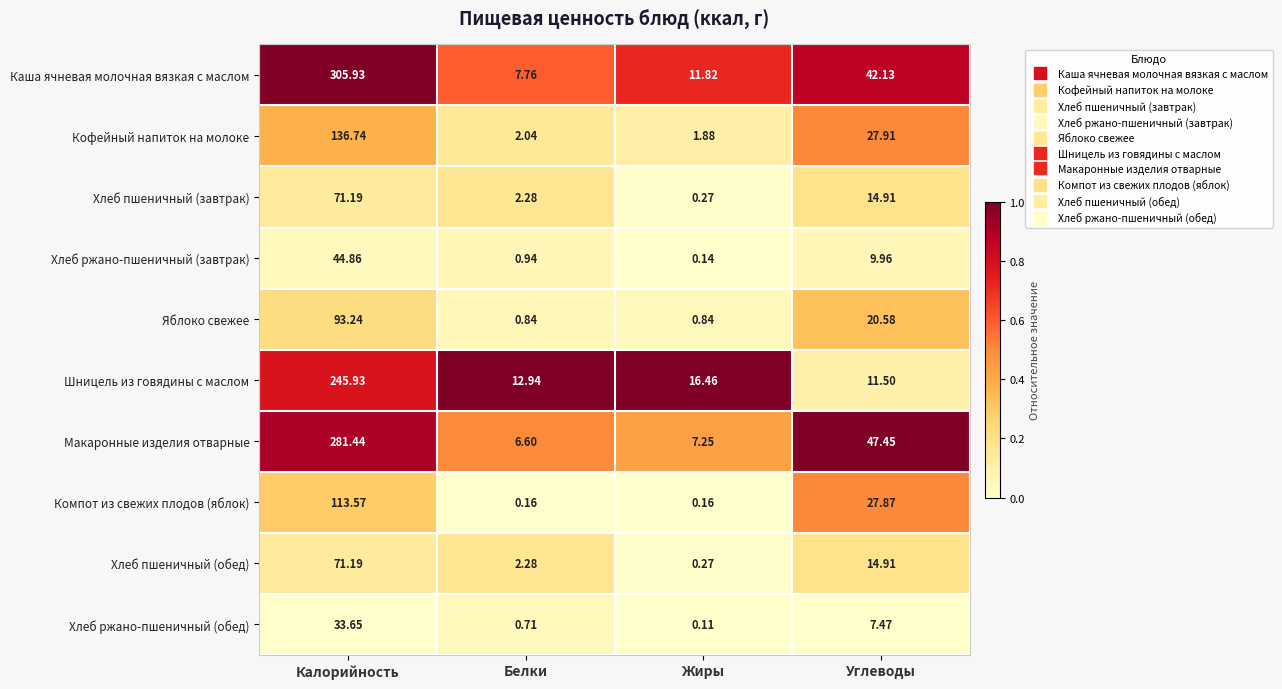

Which series has the largest total across all categories?

Каша ячневая молочная вязкая с маслом